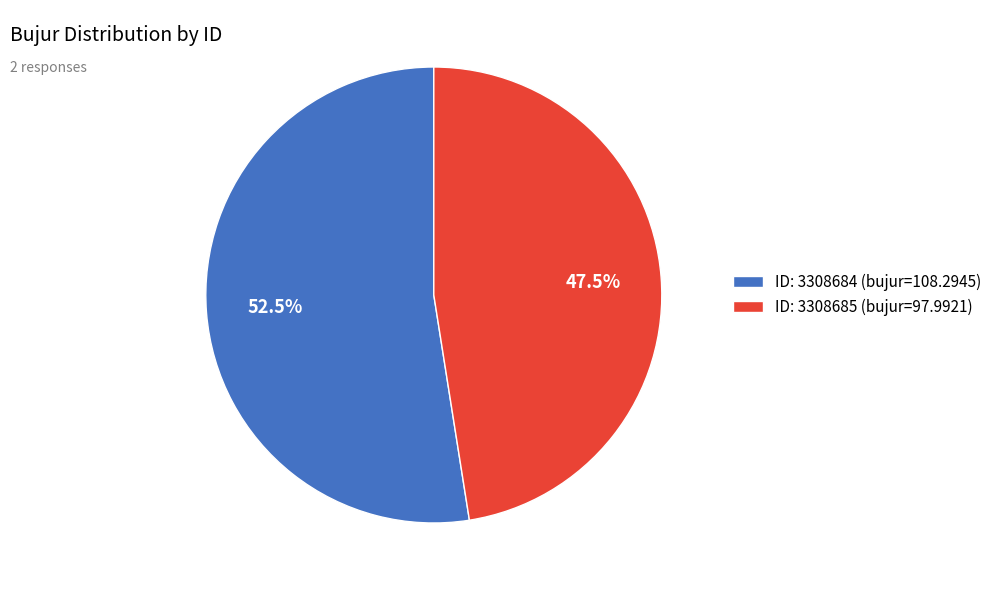

Which slice is the largest?

ID: 3308684 (bujur=108.2945)